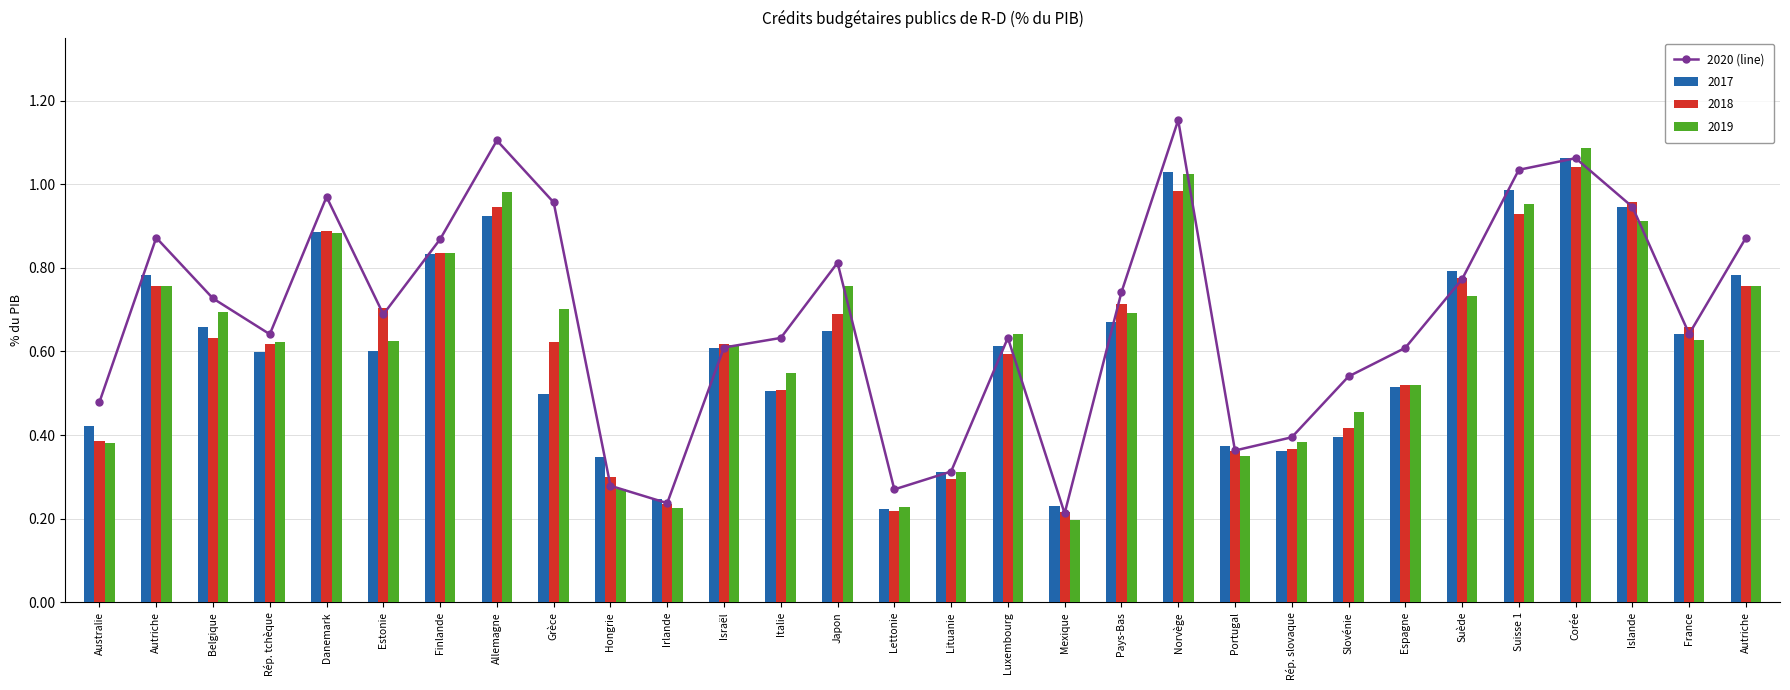

Which has a higher value, Suède or Pays-Bas?

Suède